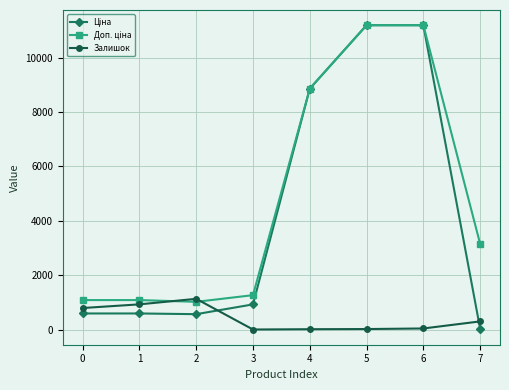

What is the spread (max minus min) of values at 2?

564.0